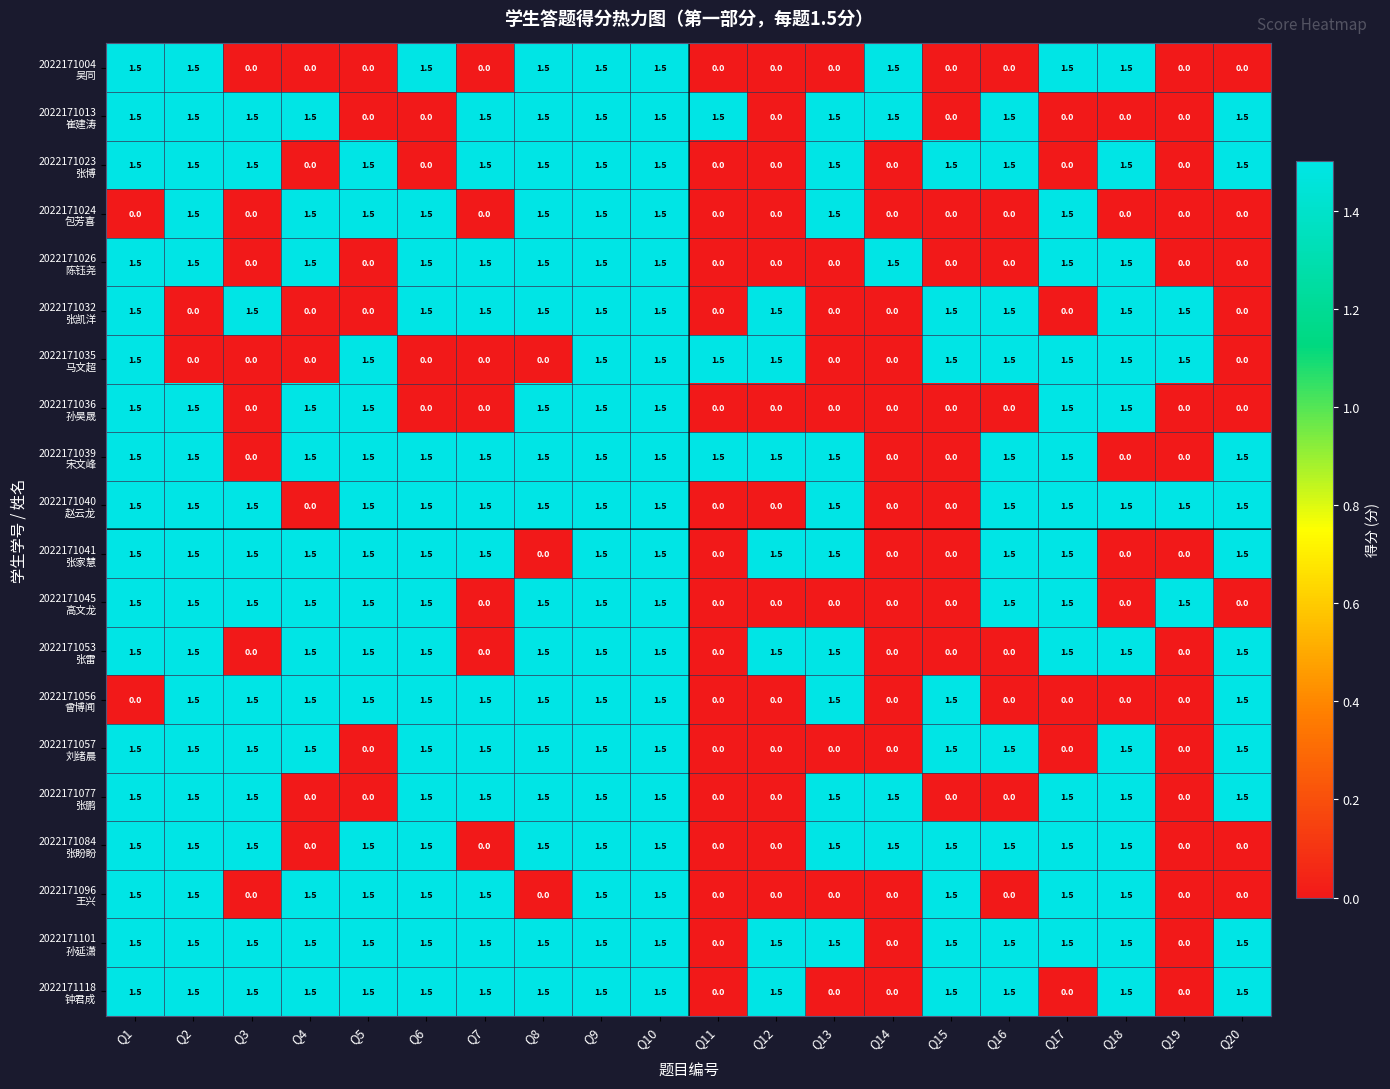

What is the spread (max minus min) of values at Q4?

1.5